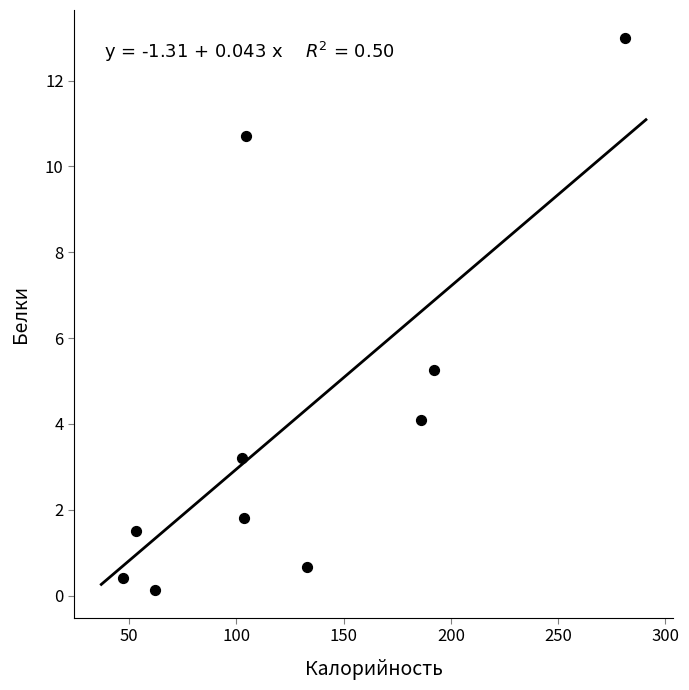

What is the average X value?

126.4